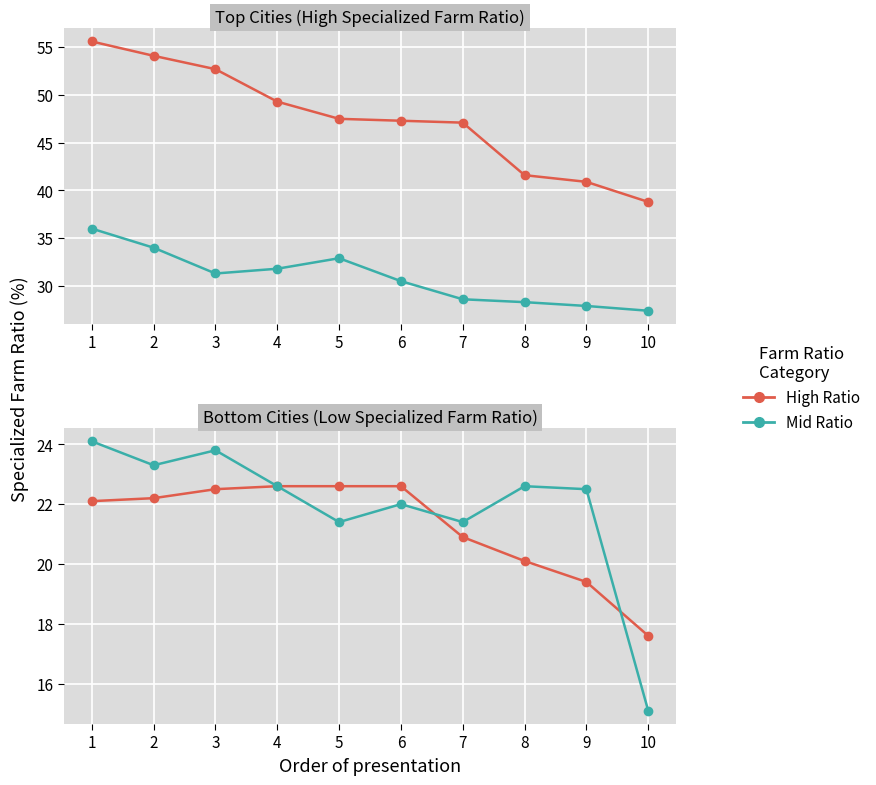

True or false: High Ratio and Mid Ratio intersect in this chart.

True